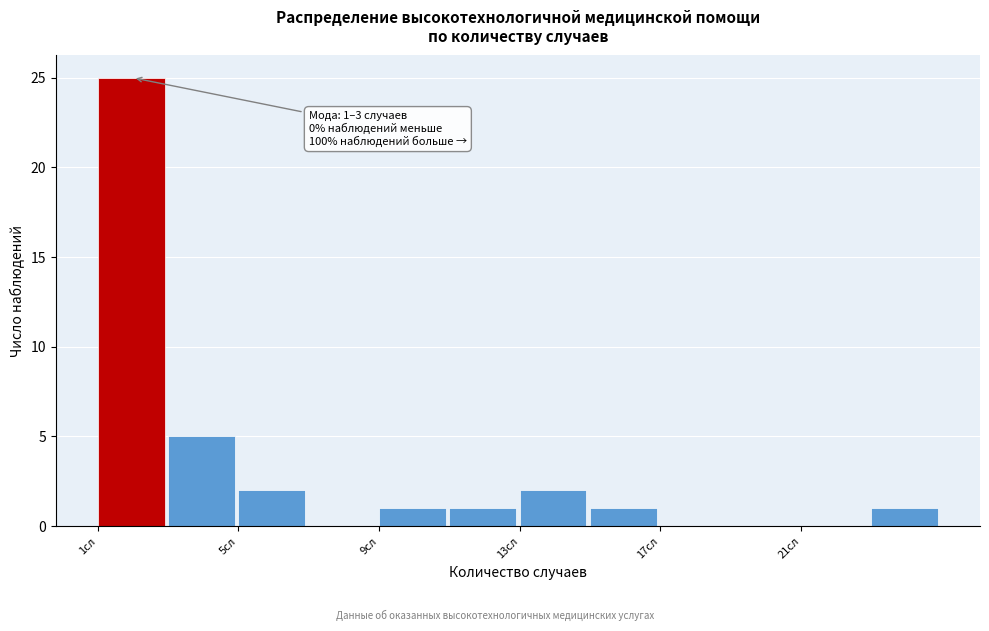

Over which range of the x-axis is the bar tallest?

1 to 3